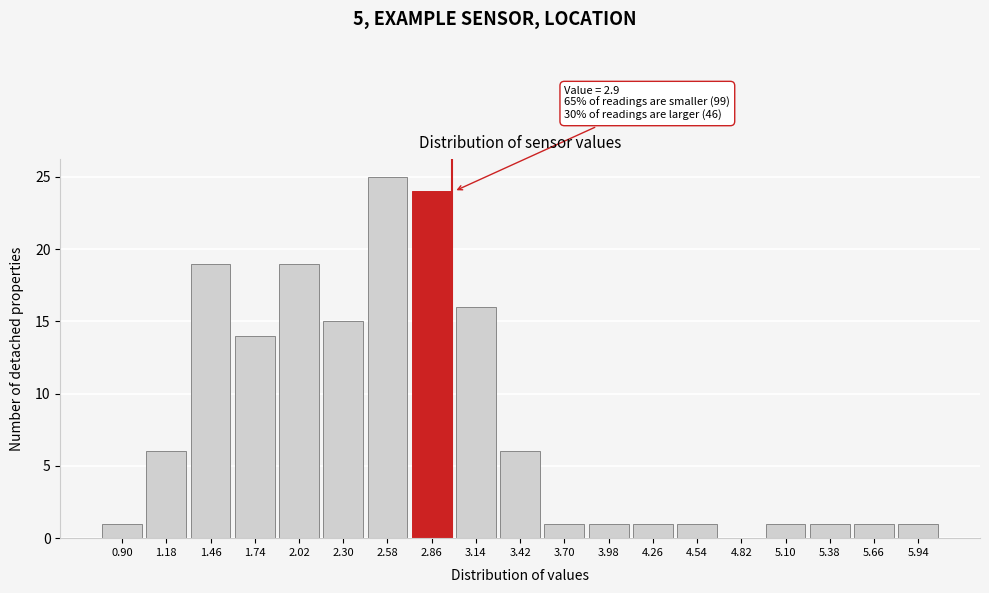

Reading left to right, transcribe all the data shown in this chart.

0.90=1	1.18=6	1.46=19	1.74=14	2.02=19	2.30=15	2.58=25	2.86=24	3.14=16	3.42=6	3.70=1	3.98=1	4.26=1	4.54=1	4.82=0	5.10=1	5.38=1	5.66=1	5.94=1